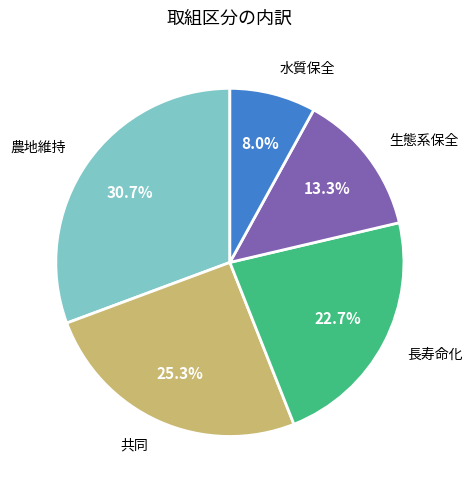

How many slices are in this pie chart?

5